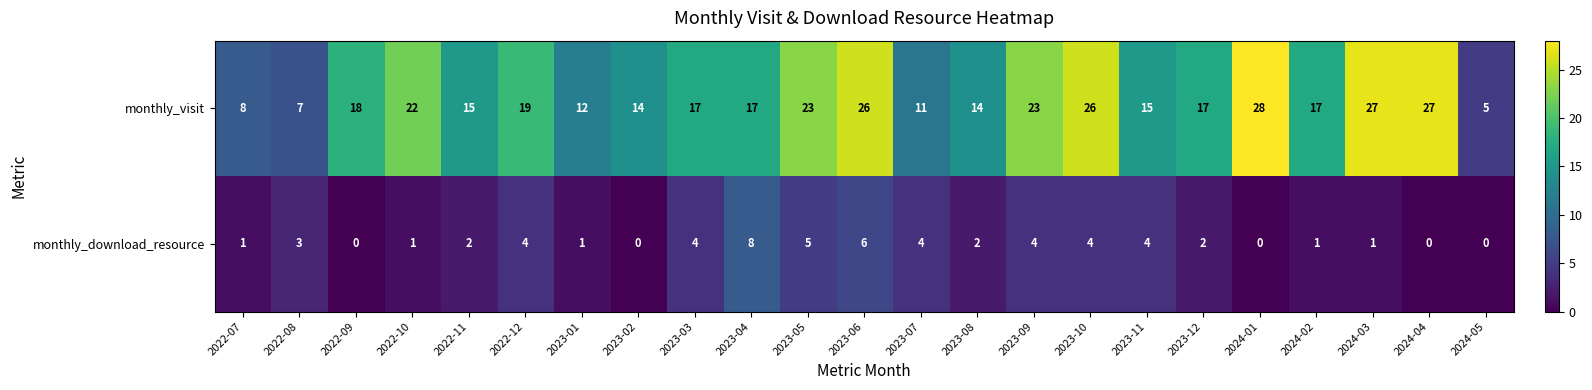

Is it true that monthly_download_resource equals 2 at 2024-03?

False